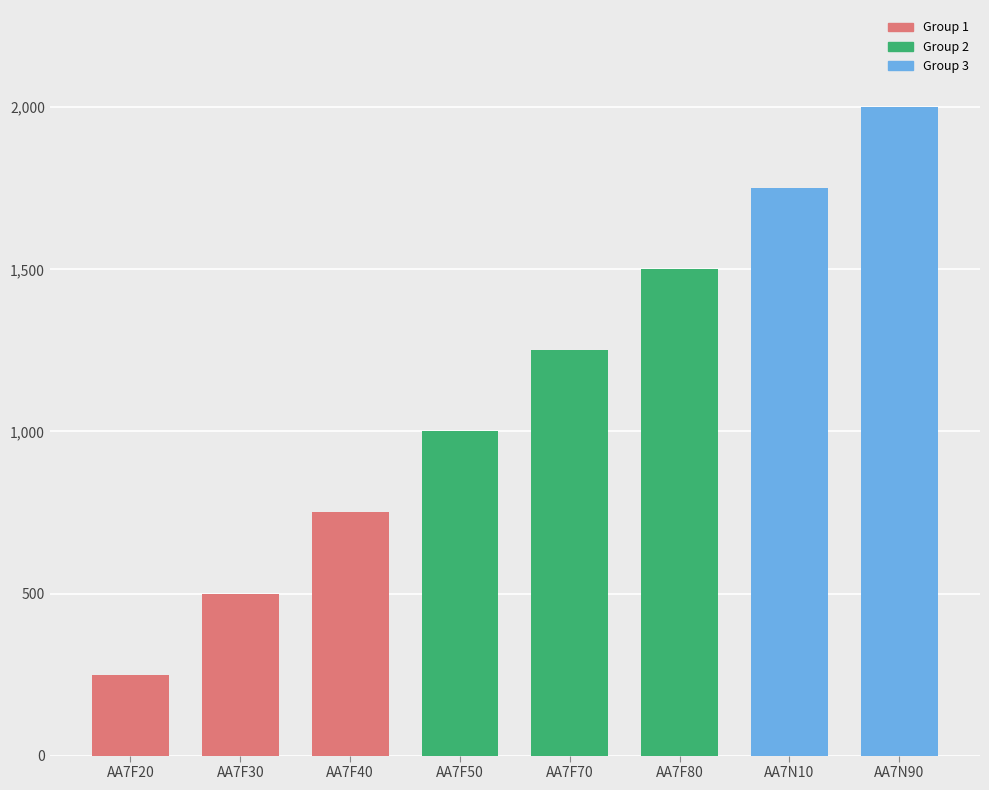

What is the sum of all values?

9000